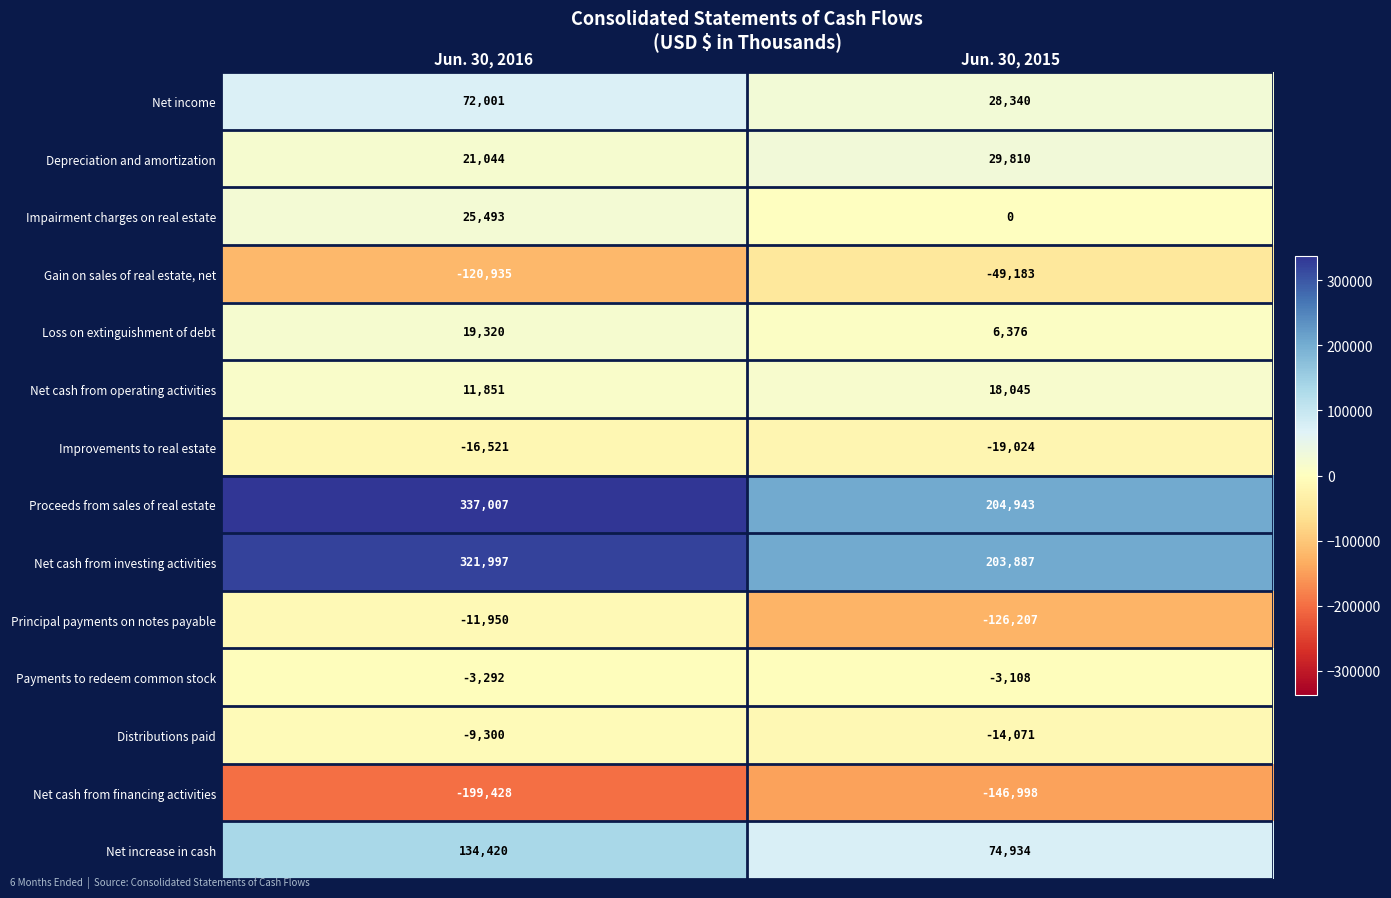

Reading left to right, what are all the values shown in this chart?

Net income: Jun. 30, 2016=72001	Jun. 30, 2015=28340
Depreciation and amortization: Jun. 30, 2016=21044	Jun. 30, 2015=29810
Impairment charges on real estate: Jun. 30, 2016=25493	Jun. 30, 2015=0
Gain on sales of real estate, net: Jun. 30, 2016=-120935	Jun. 30, 2015=-49183
Loss on extinguishment of debt: Jun. 30, 2016=19320	Jun. 30, 2015=6376
Net cash from operating activities: Jun. 30, 2016=11851	Jun. 30, 2015=18045
Improvements to real estate: Jun. 30, 2016=-16521	Jun. 30, 2015=-19024
Proceeds from sales of real estate: Jun. 30, 2016=337007	Jun. 30, 2015=204943
Net cash from investing activities: Jun. 30, 2016=321997	Jun. 30, 2015=203887
Principal payments on notes payable: Jun. 30, 2016=-11950	Jun. 30, 2015=-126207
Payments to redeem common stock: Jun. 30, 2016=-3292	Jun. 30, 2015=-3108
Distributions paid: Jun. 30, 2016=-9300	Jun. 30, 2015=-14071
Net cash from financing activities: Jun. 30, 2016=-199428	Jun. 30, 2015=-146998
Net increase in cash: Jun. 30, 2016=134420	Jun. 30, 2015=74934